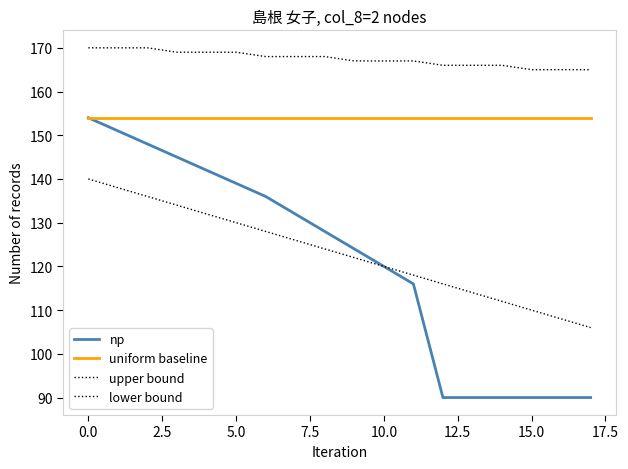

At how many categories does at least one series exceed 91?

18